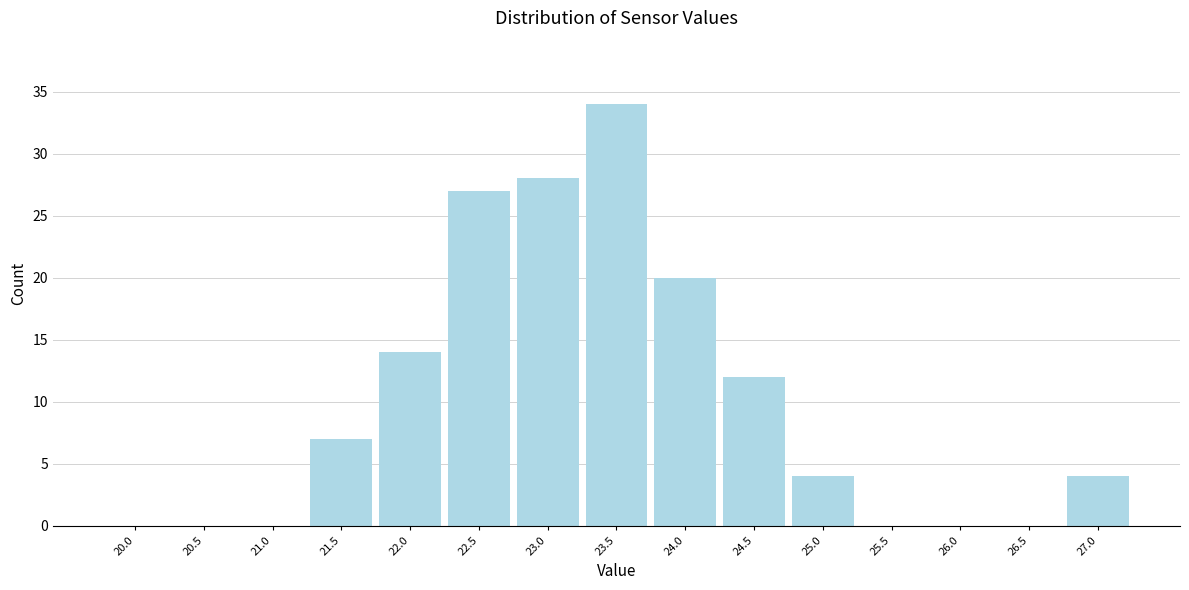

Reading left to right, extract all data points from this chart.

20.0=0	20.5=0	21.0=0	21.5=7	22.0=14	22.5=27	23.0=28	23.5=34	24.0=20	24.5=12	25.0=4	25.5=0	26.0=0	26.5=0	27.0=4